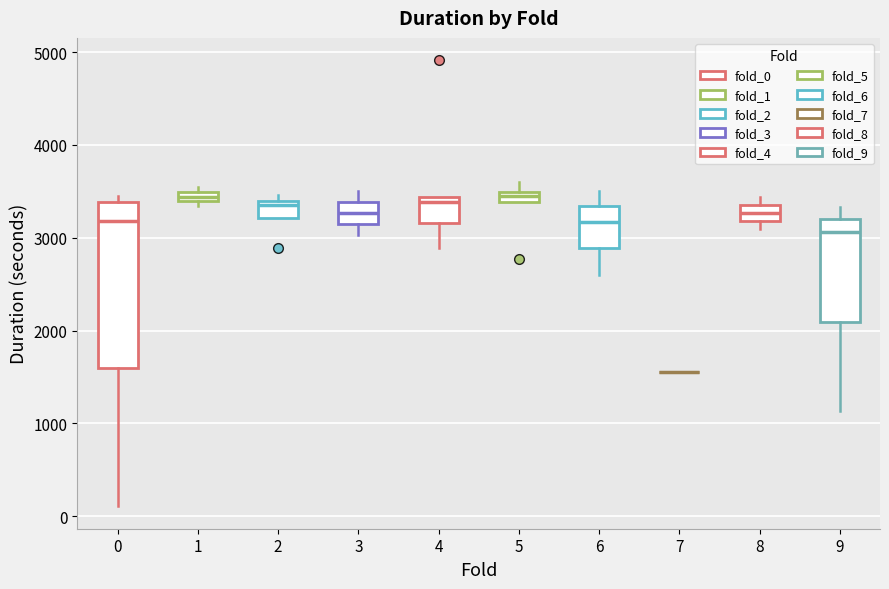

Comparing the boxes themselves (not the whiskers), which one is the tallest?

0